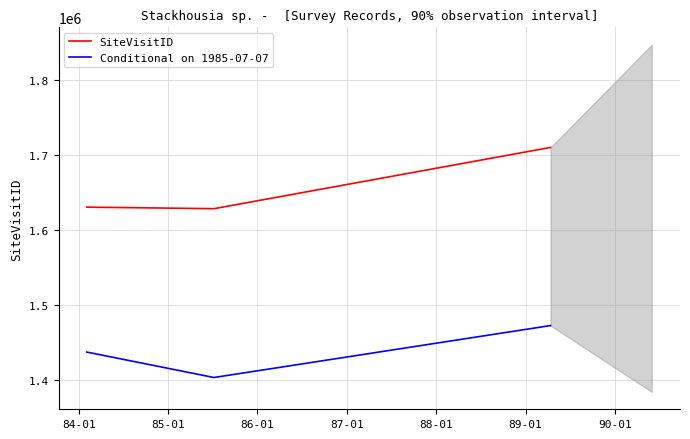

What is the lowest value of the Conditional on 1985-07-07 series?

1403652